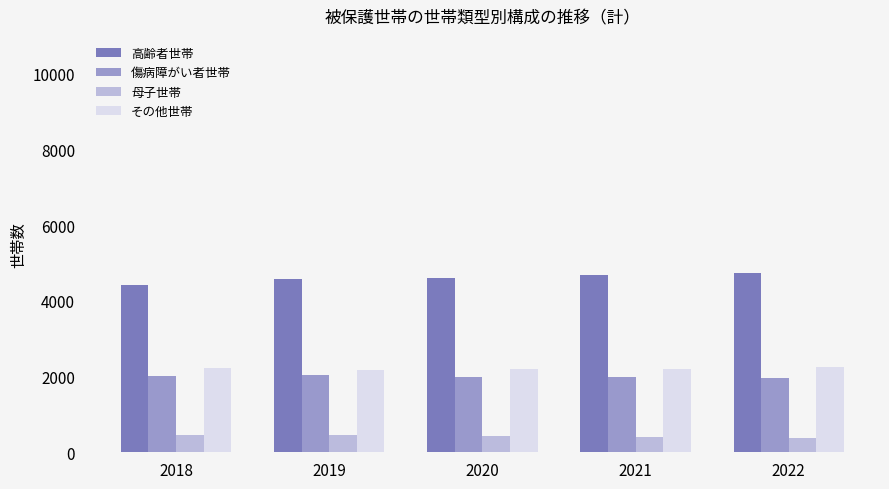

What is the difference between the second highest and minimum values in the その他世帯 series?

59